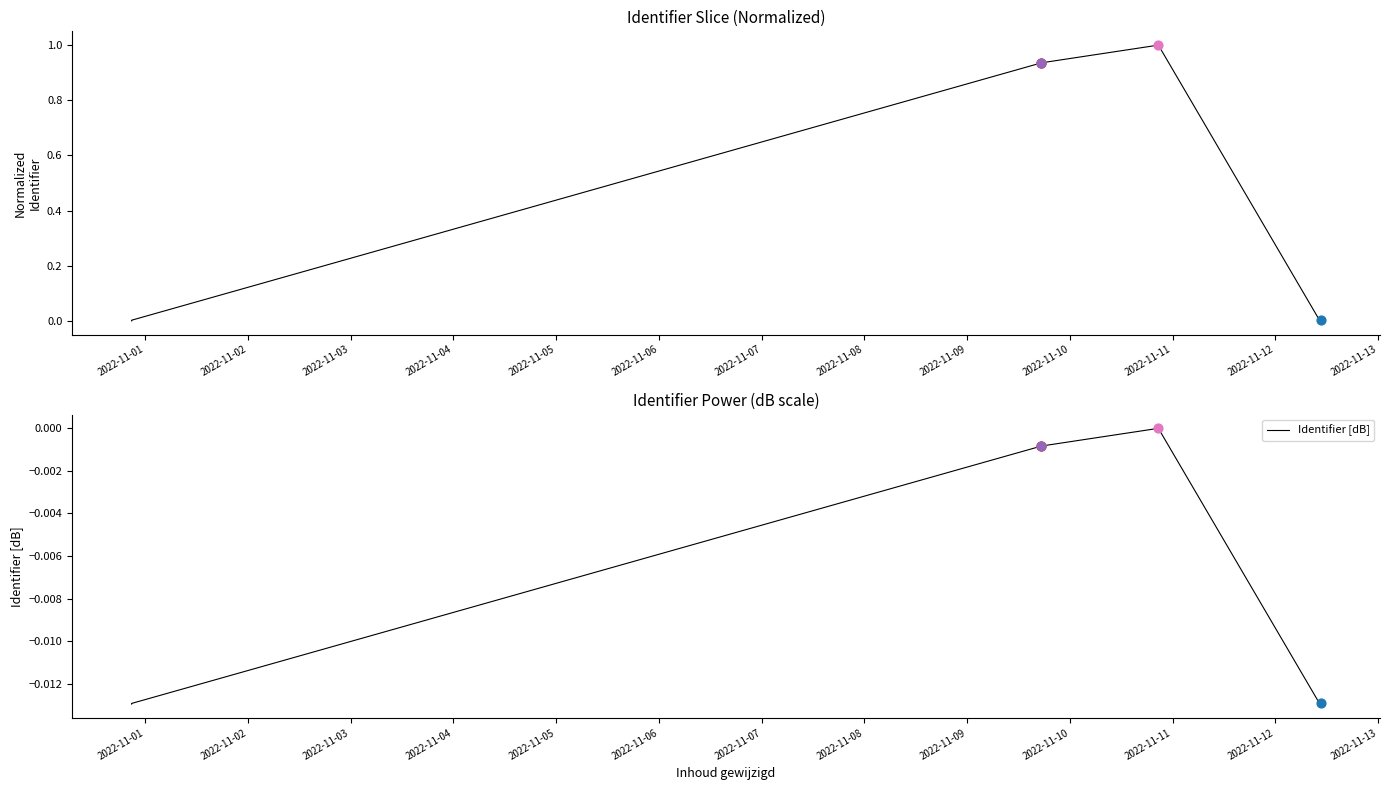

Which series has the largest Y range (max minus min)?

Normalized Identifier